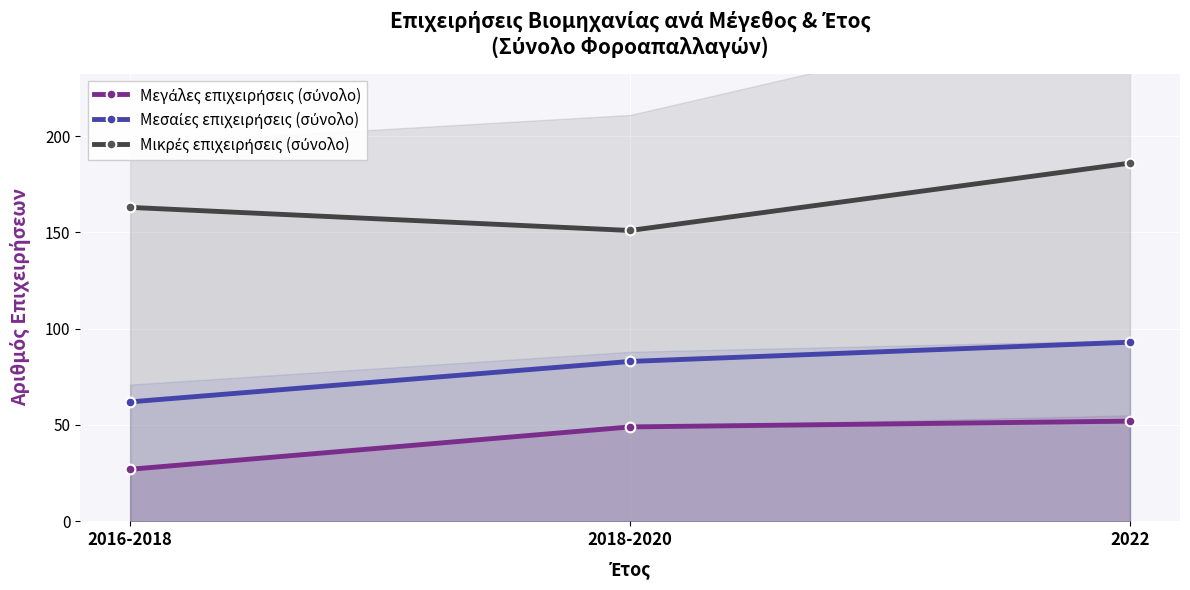

What is the difference between the maximum and second lowest values in the Μικρές επιχειρήσεις (σύνολο) series?

23